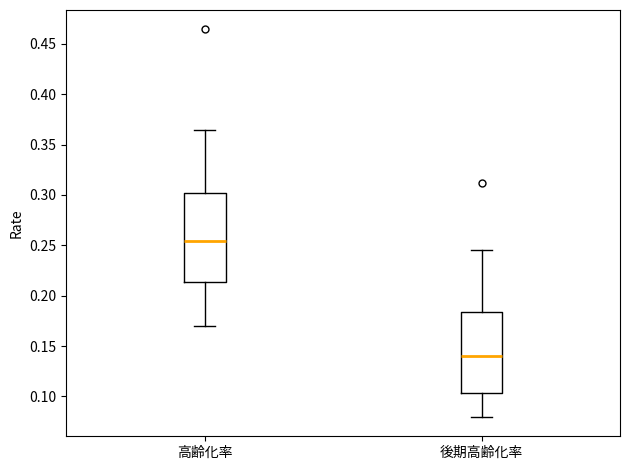

Where does the lower whisker of the box for 後期高齢化率 end on the y-axis? The values are not printed on the chart, so give them approximately, as read against the axis.

0.080